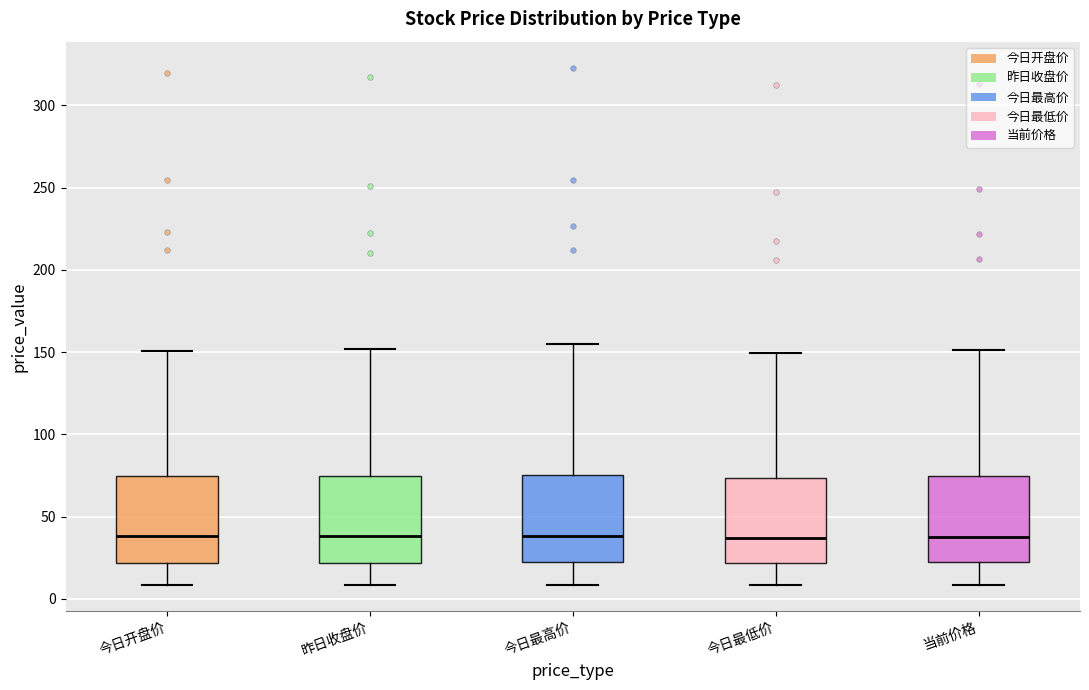

Reading left to right, transcribe this box plot: for each box, give where its median line is, the range the box spans, and where its two whiskers end, as read against the y-axis. The values are not printed on the chart, so give them approximately, as read against the axis.

今日开盘价: median 40, box 20 to 75, whiskers 10 to 150
昨日收盘价: median 40, box 20 to 75, whiskers 10 to 150
今日最高价: median 40, box 20 to 75, whiskers 10 to 155
今日最低价: median 35, box 20 to 75, whiskers 10 to 150
当前价格: median 40, box 20 to 75, whiskers 10 to 150